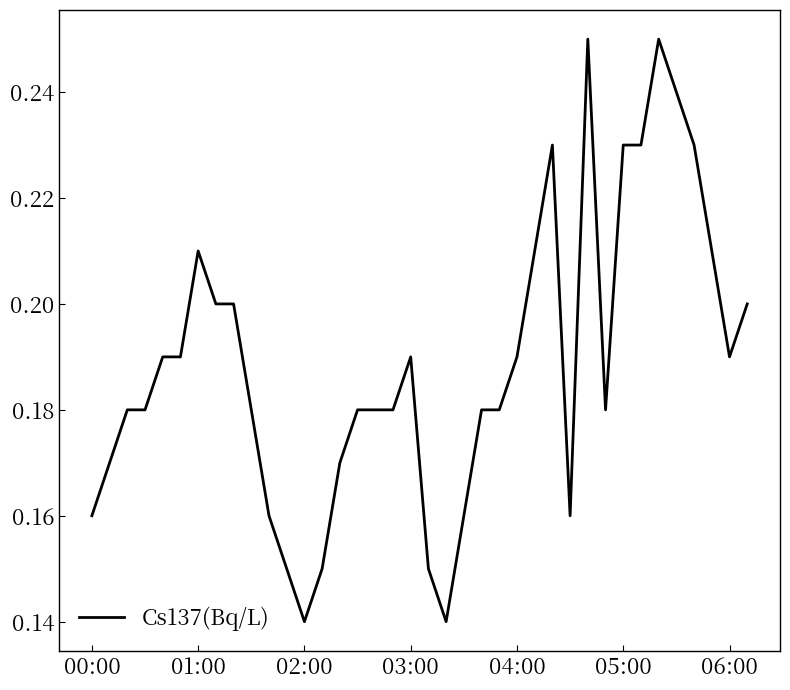

Is it true that the value at 06:00 is 0.1?

False